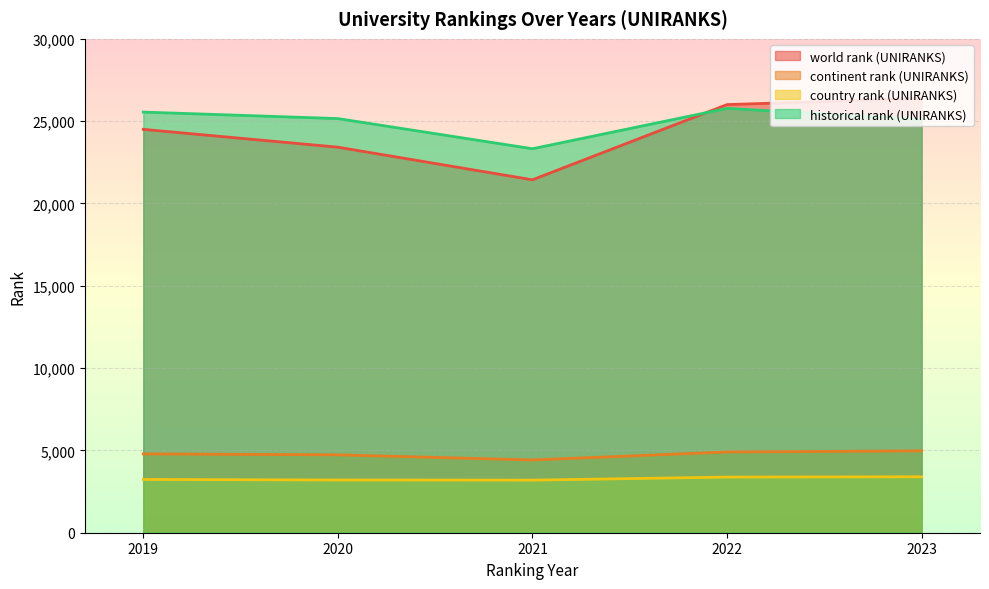

What is the value of the historical rank (UNIRANKS) point at the 2nd from the left?

25157.0